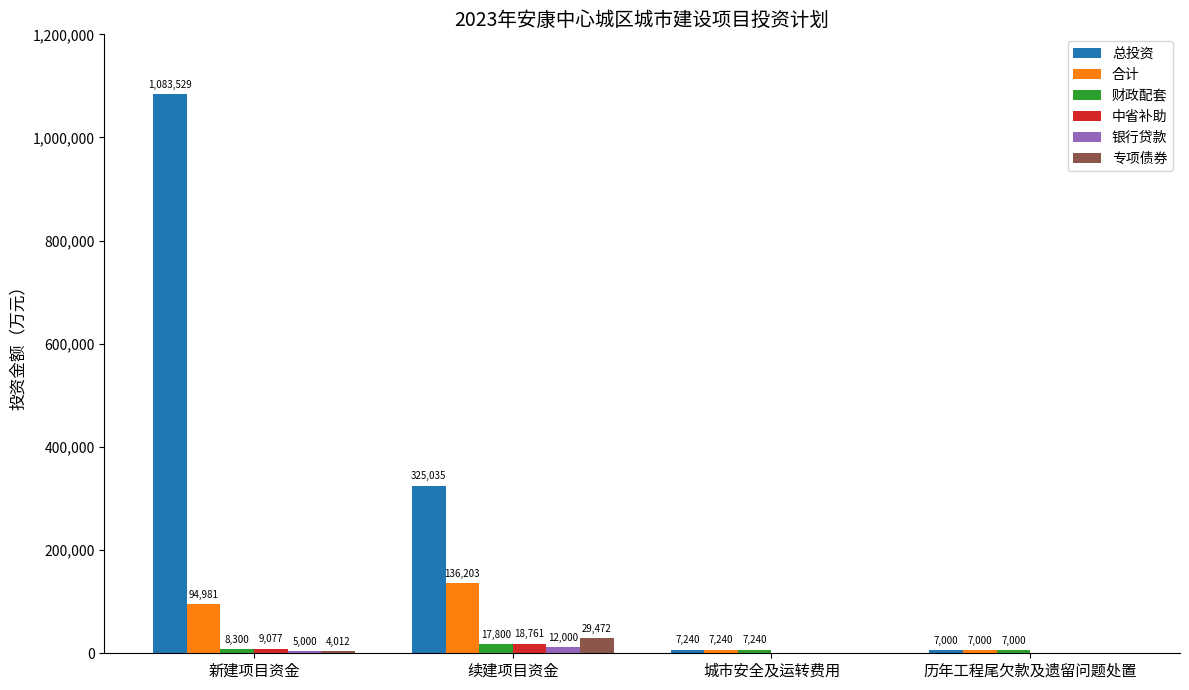

What is the sum of all 总投资 values?

1422804